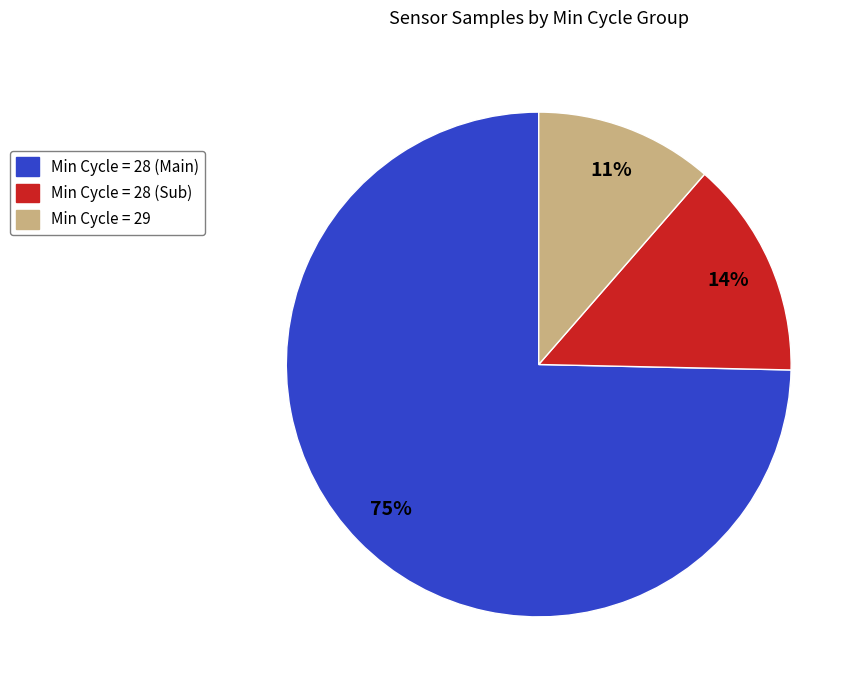

Is it true that Min Cycle = 29 is 11% of the pie?

True